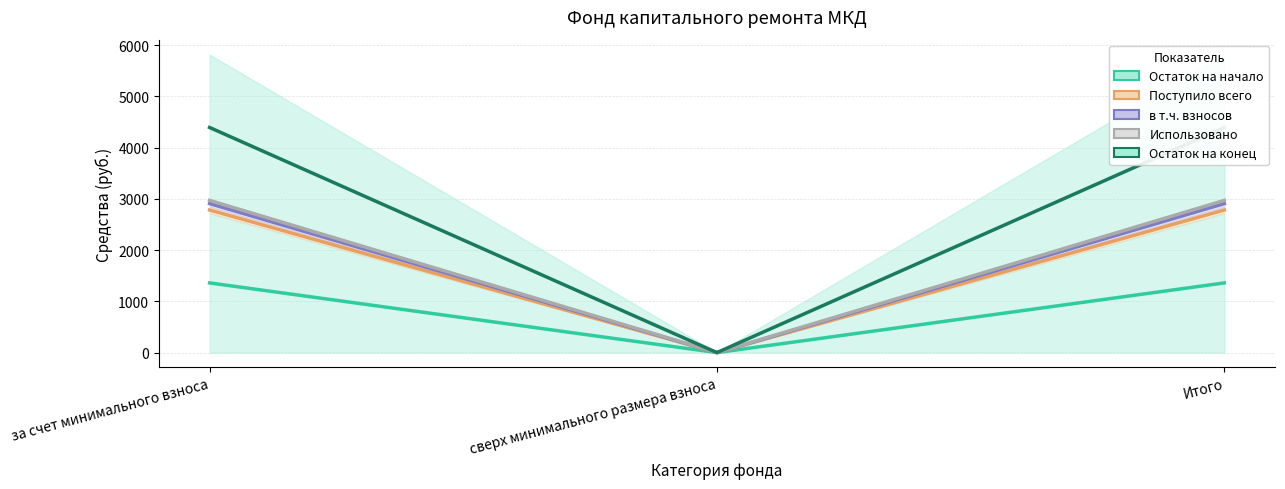

Which series changed the most between за счет минимального взноса and Итого?

Остаток на начало